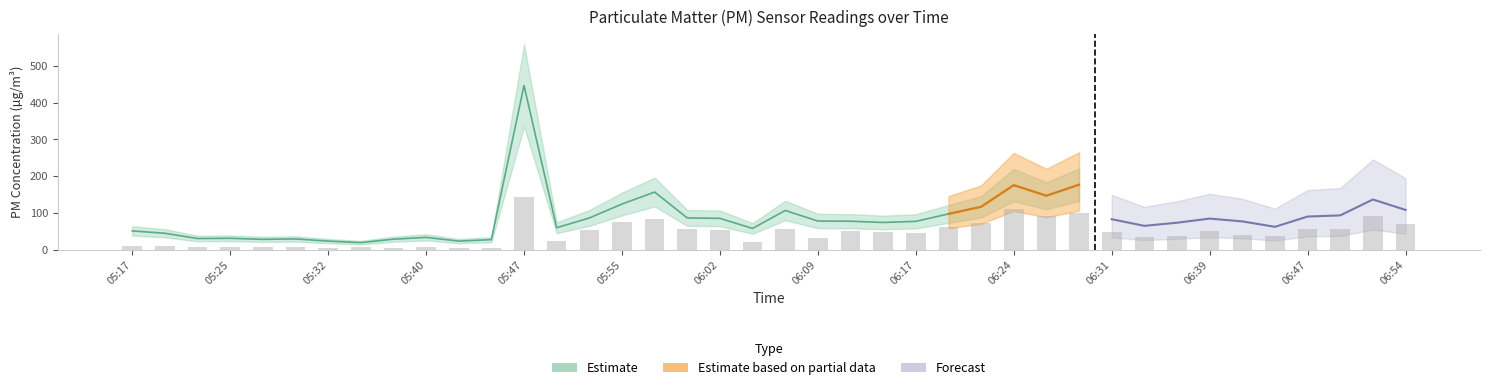

How many bars are there in total?

40